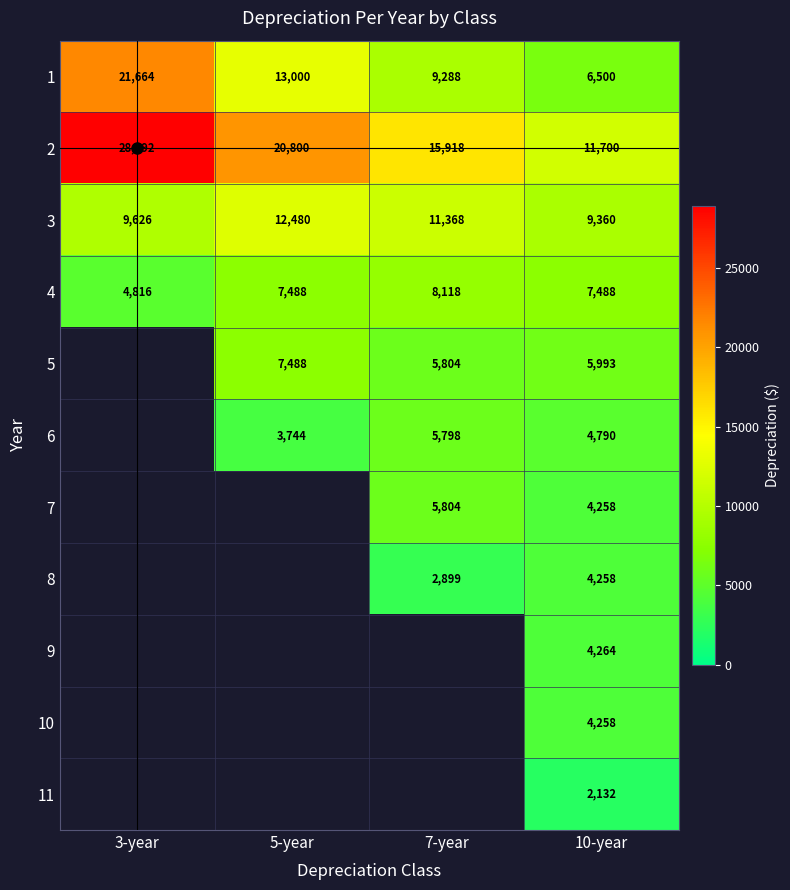

At which category does the chart reach its peak across all series?

3-year